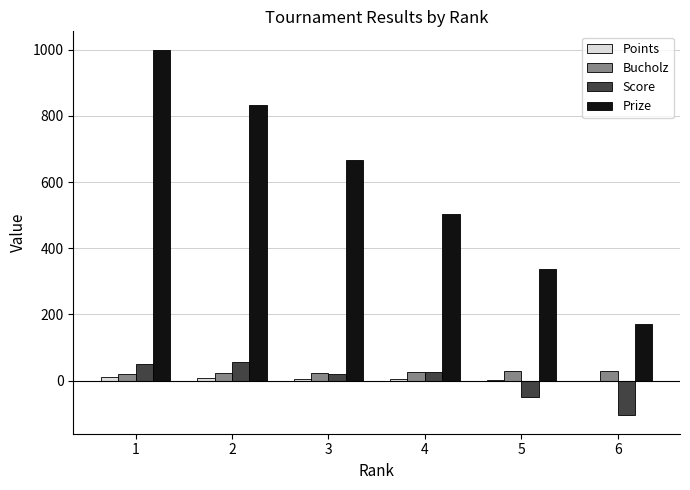

Is the value of Prize at 4 greater than the value of Bucholz at 2?

Yes